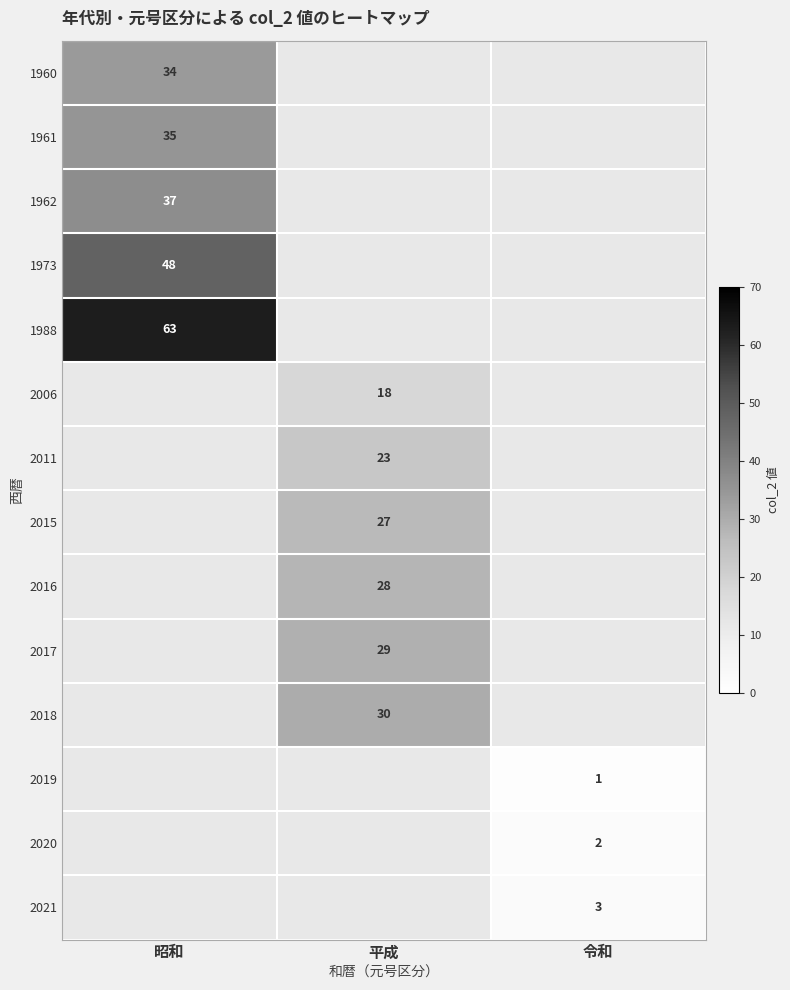

Is it true that 1961 equals 35 at 昭和?

True